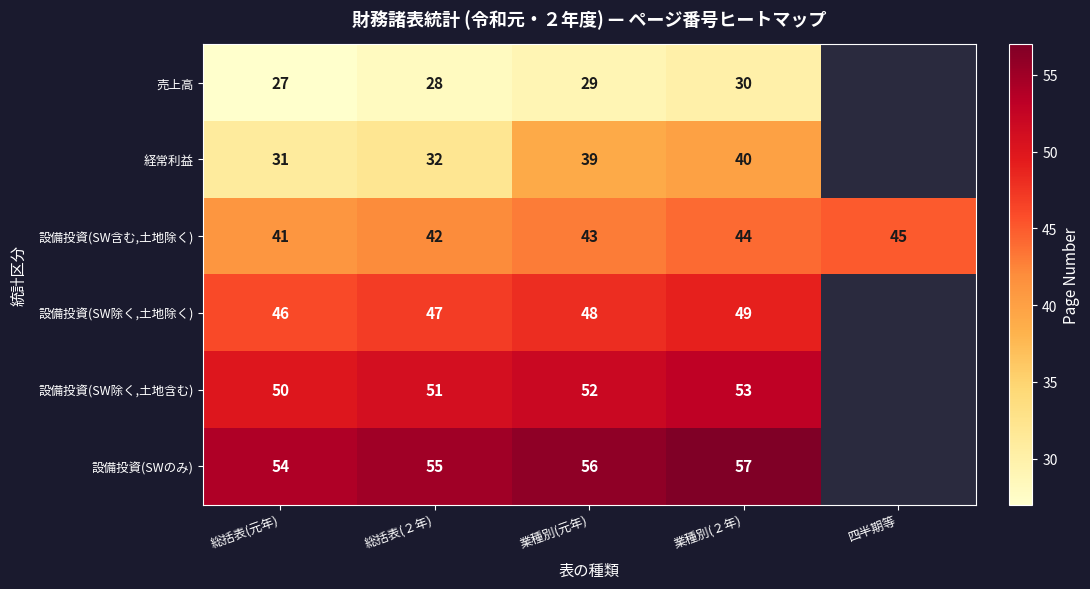

What value does the 設備投資(SW含む,土地除く) series have at 業種別(元年)?

43